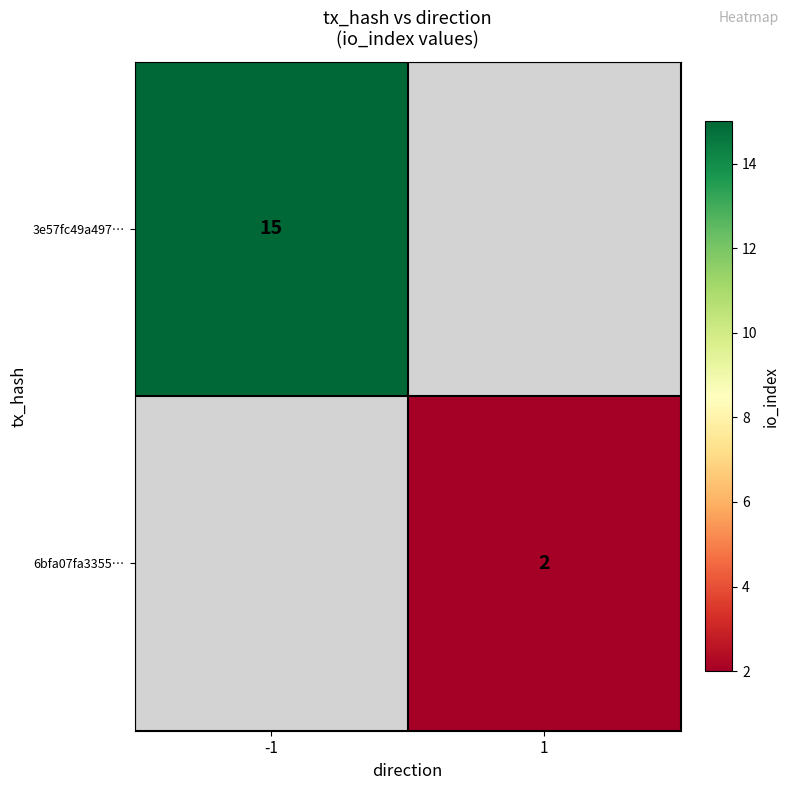

At how many categories does at least one series exceed 11?

1